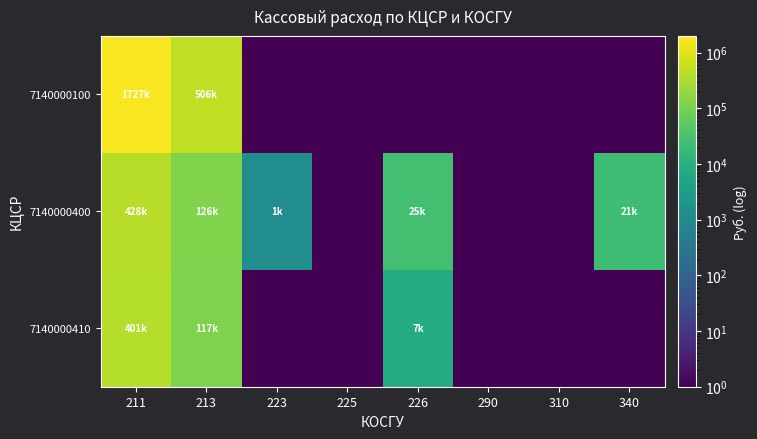

At 226, list the series in order from smallest to largest.

7140000100, 7140000410, 7140000400